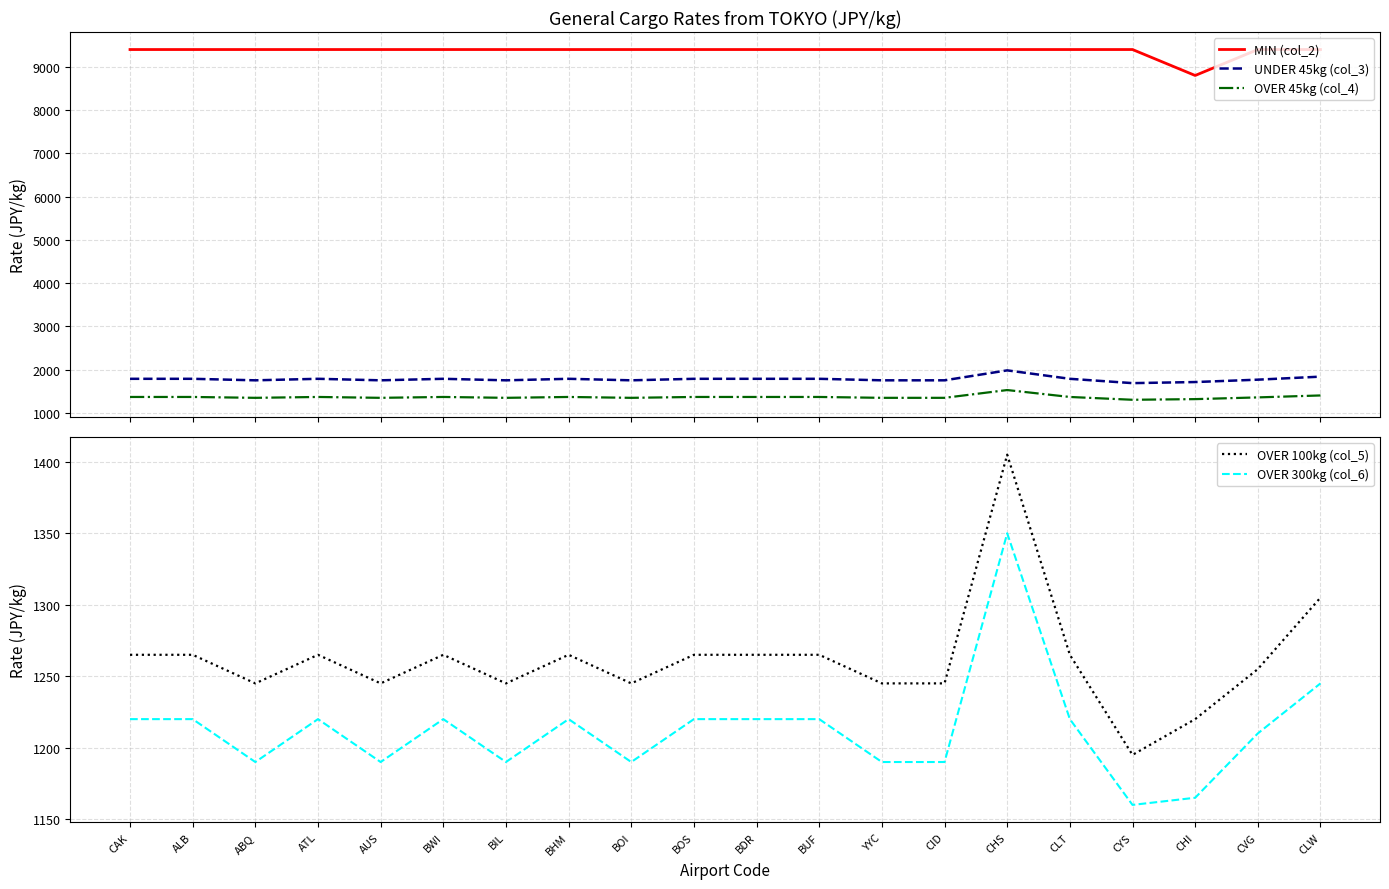

True or false: MIN (col_2) and UNDER 45kg (col_3) cross at least once.

False